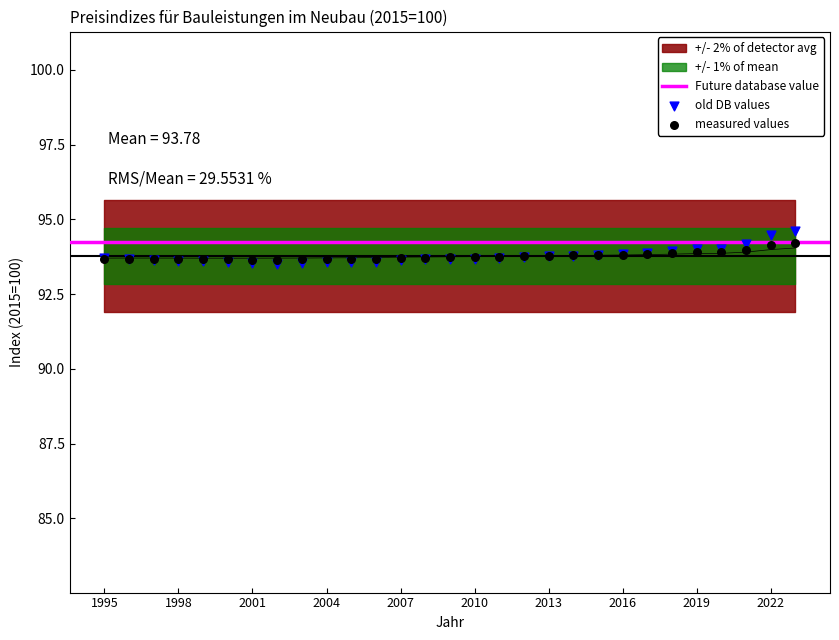

At which category is the sum across all series the highest?

2023